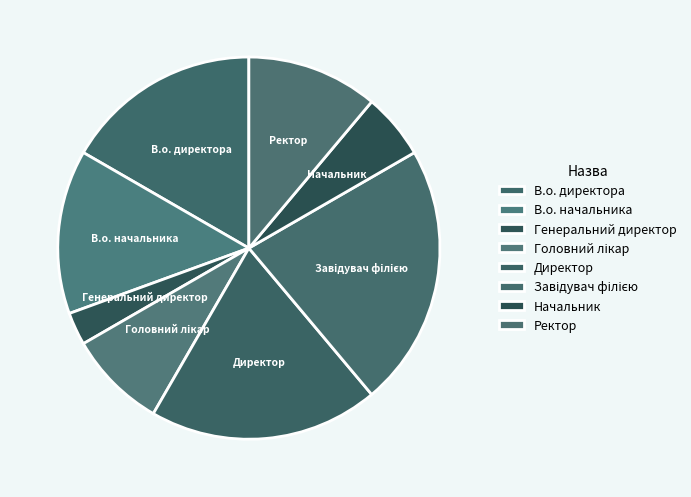

Between Ректор and Директор, which is larger?

Директор